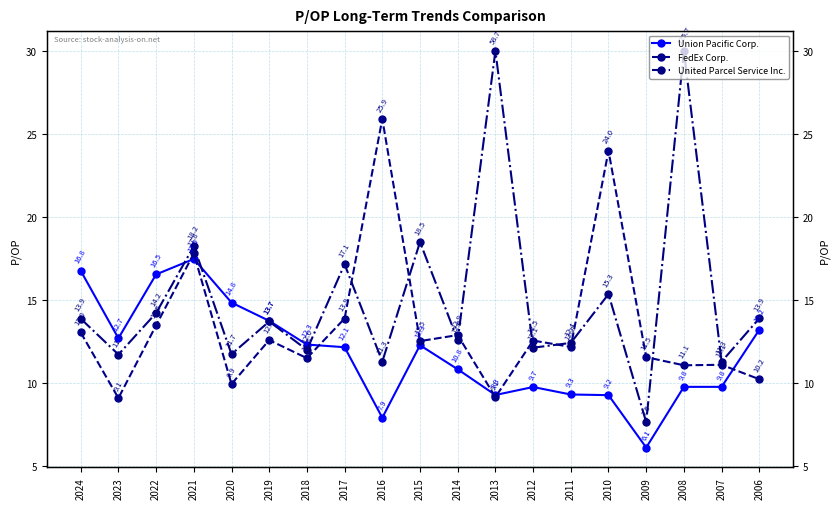

The value of United Parcel Service Inc. at 2009 is 7.6. True or false?

True